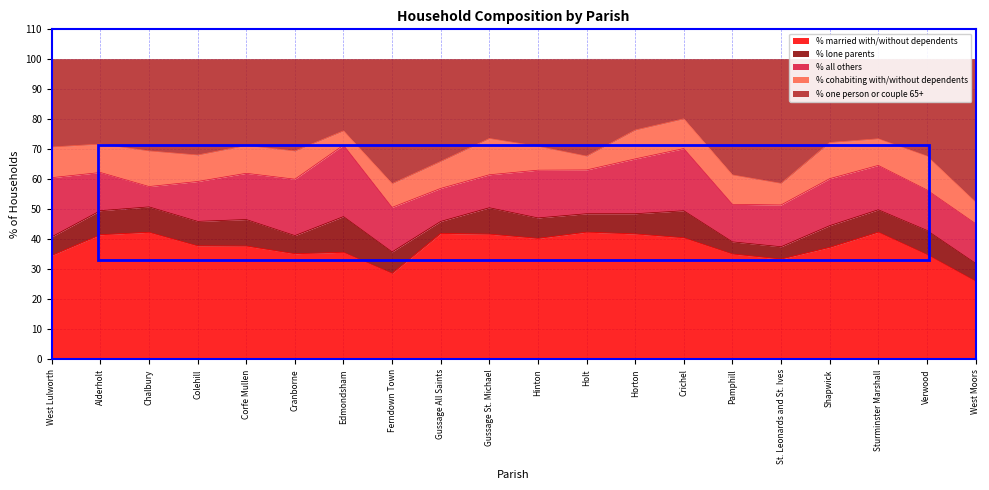

What are all the series names shown in the legend?

% married with/without dependents, % lone parents, % all others, % cohabiting with/without dependents, % one person or couple 65+